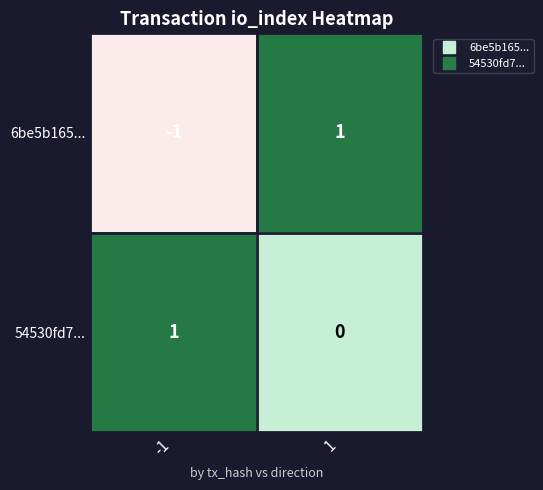

How many series are shown in this chart?

2